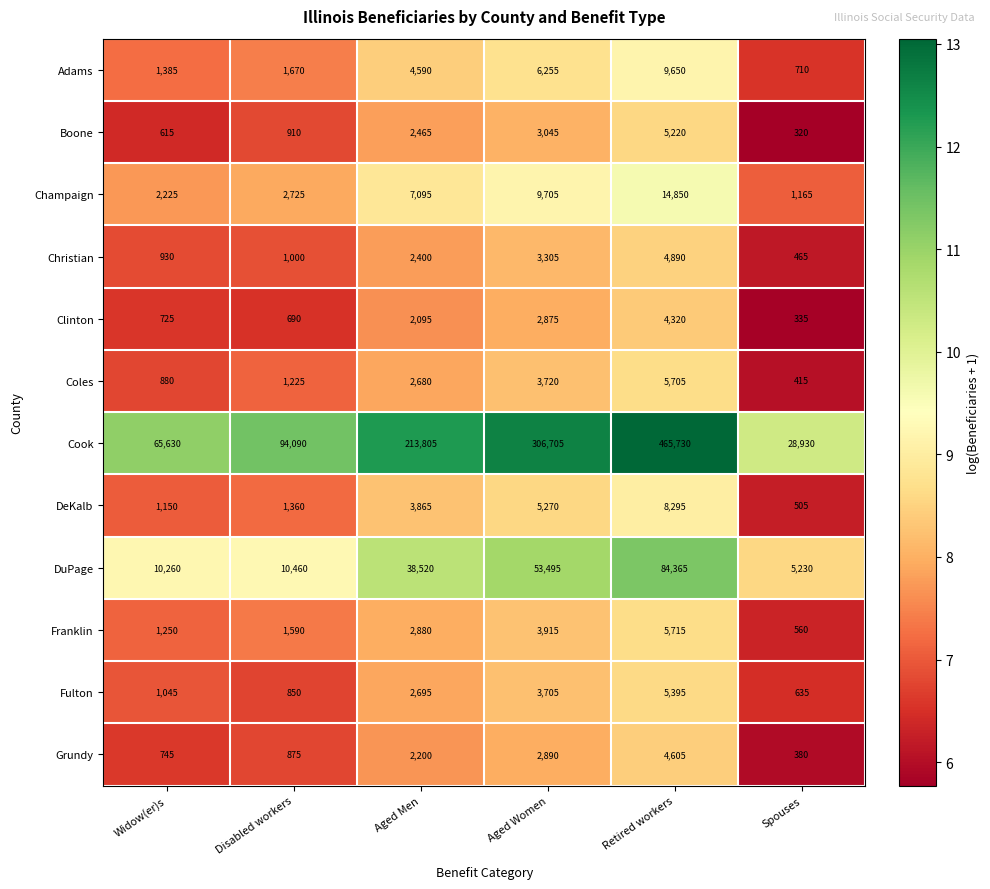

What is the greatest value displayed?

465730